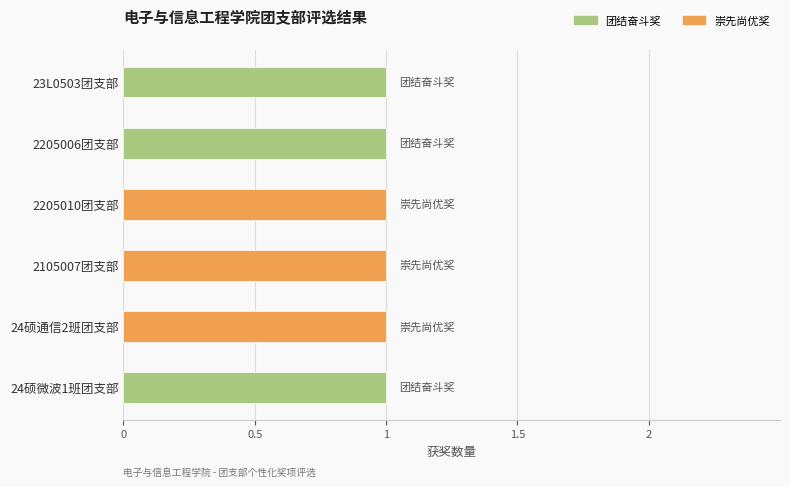

List the labels in order of 崇先尚优奖 value, largest first.

2205010团支部, 2105007团支部, 24硕通信2班团支部, 23L0503团支部, 2205006团支部, 24硕微波1班团支部